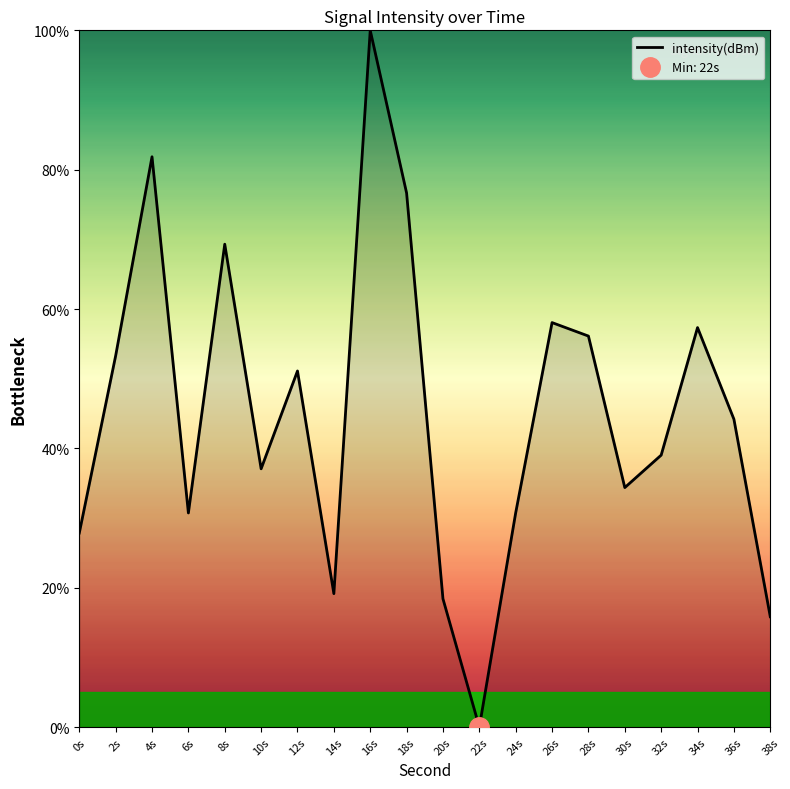

Which has a higher value, 6s or 8s?

8s